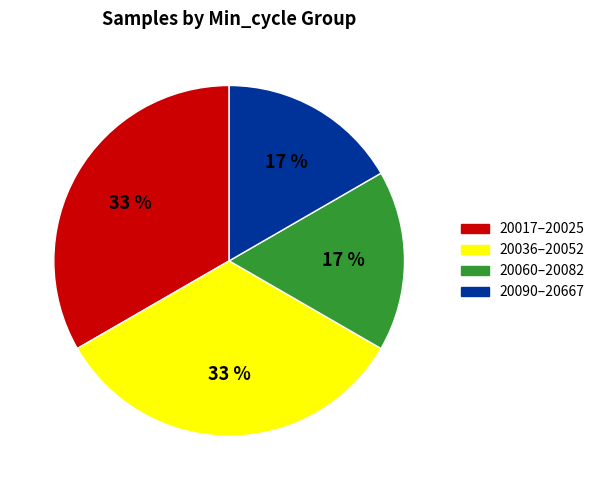

Is there any slice that represents more than half of the pie?

No